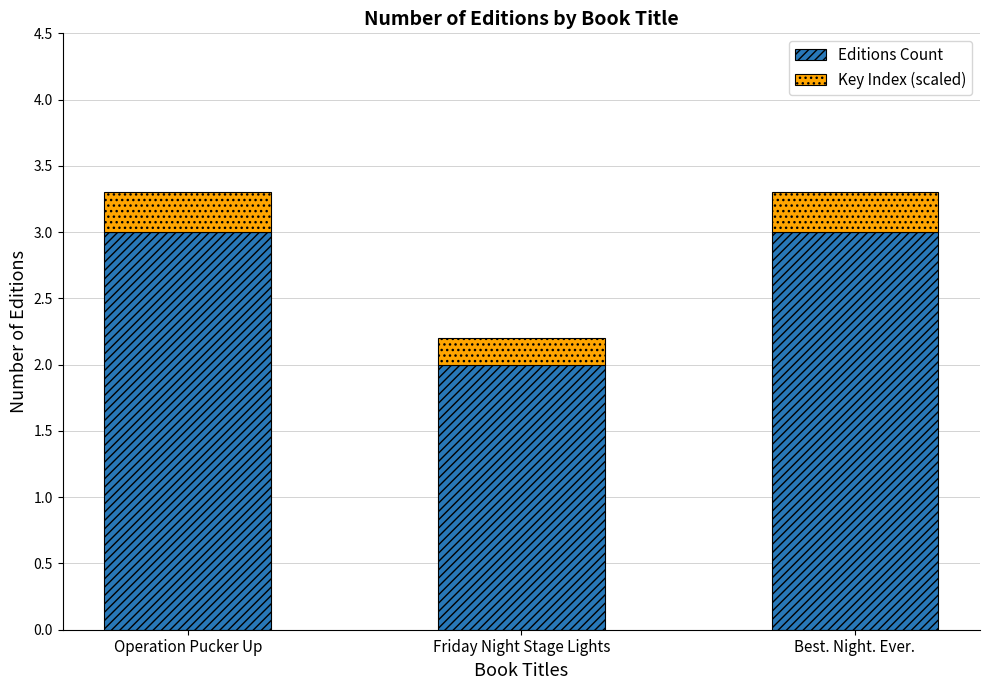

What is the maximum value for Editions Count?

3.0